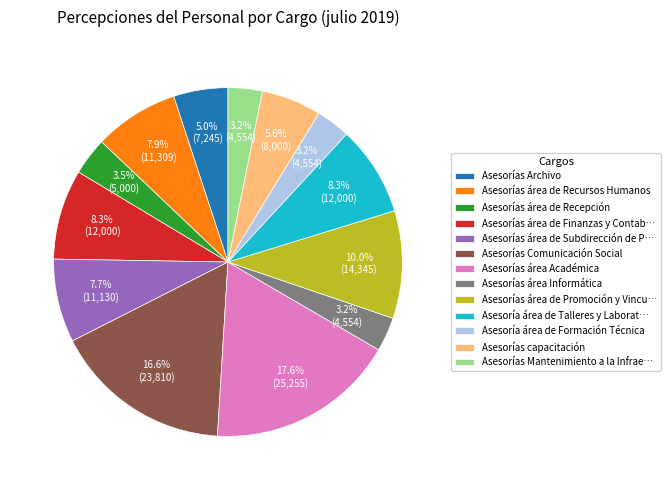

Is the sum of Asesorías área de Recursos Humanos and Asesorías área Académica greater than half?

No